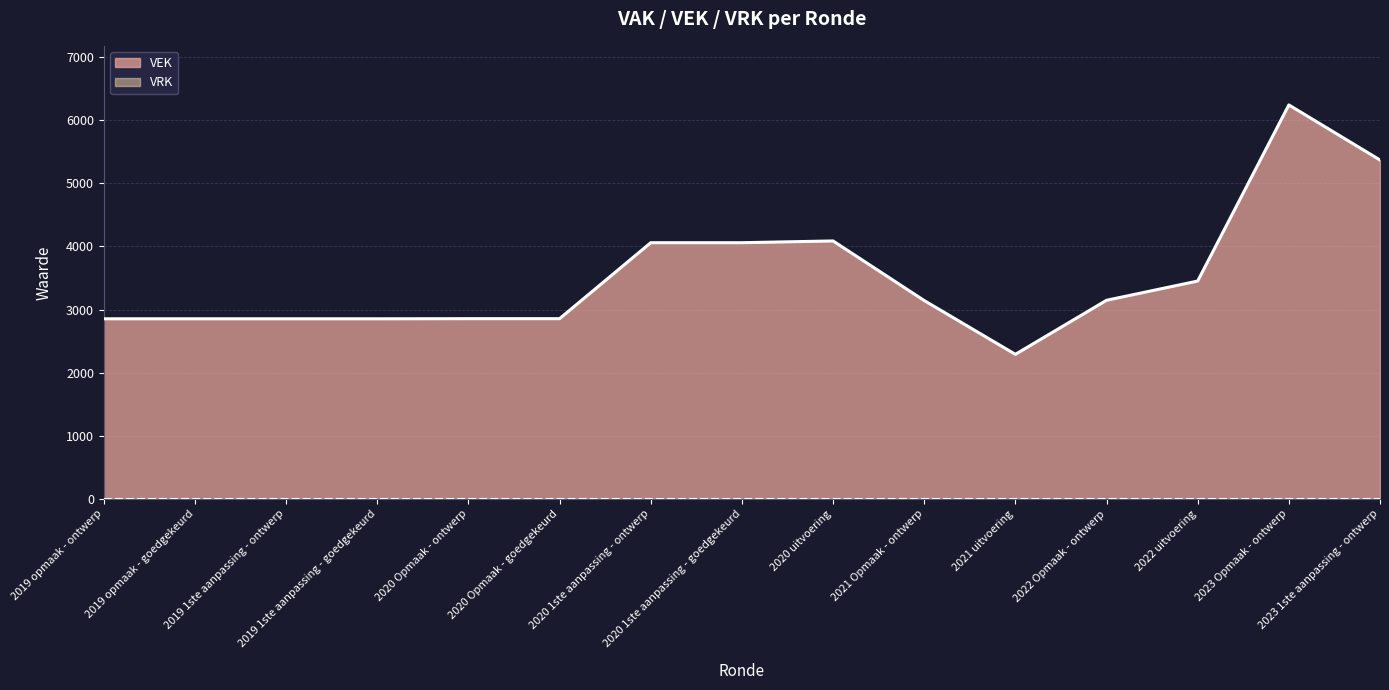

List the labels in order of value, largest first.

2023 Opmaak - ontwerp, 2023 1ste aanpassing - ontwerp, 2020 uitvoering, 2020 1ste aanpassing - ontwerp, 2020 1ste aanpassing - goedgekeurd, 2022 uitvoering, 2022 Opmaak - ontwerp, 2021 Opmaak - ontwerp, 2020 Opmaak - ontwerp, 2020 Opmaak - goedgekeurd, 2019 opmaak - ontwerp, 2019 opmaak - goedgekeurd, 2019 1ste aanpassing - ontwerp, 2019 1ste aanpassing - goedgekeurd, 2021 uitvoering